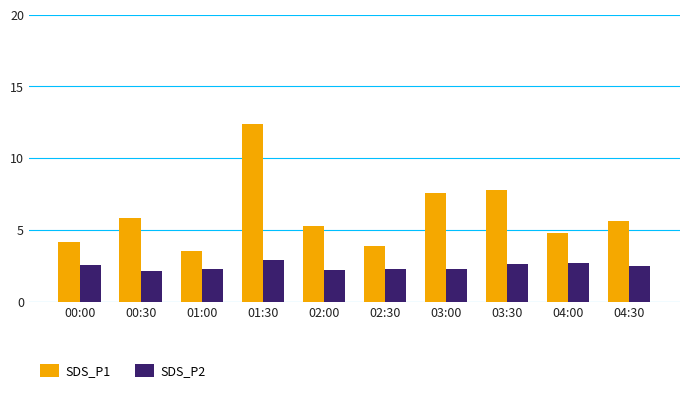

Which label corresponds to the largest value in the chart?

01:30